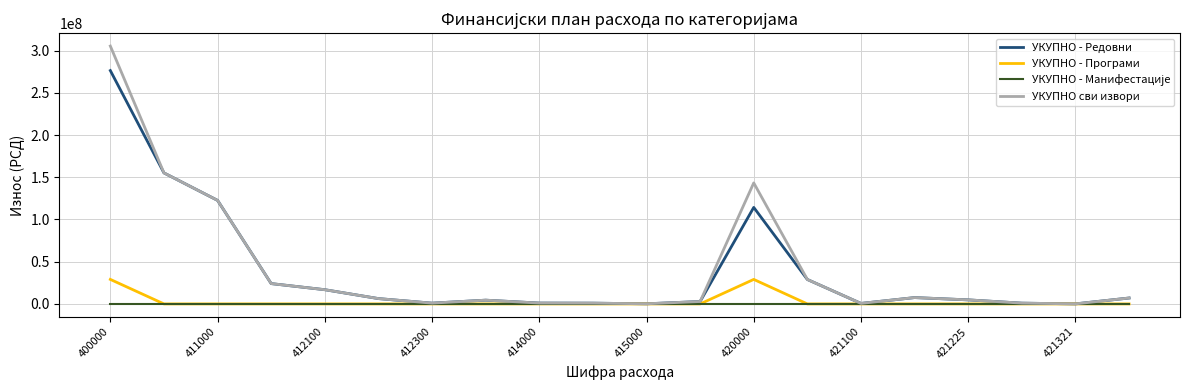

Which series has the largest range (max minus min)?

УКУПНО сви извори